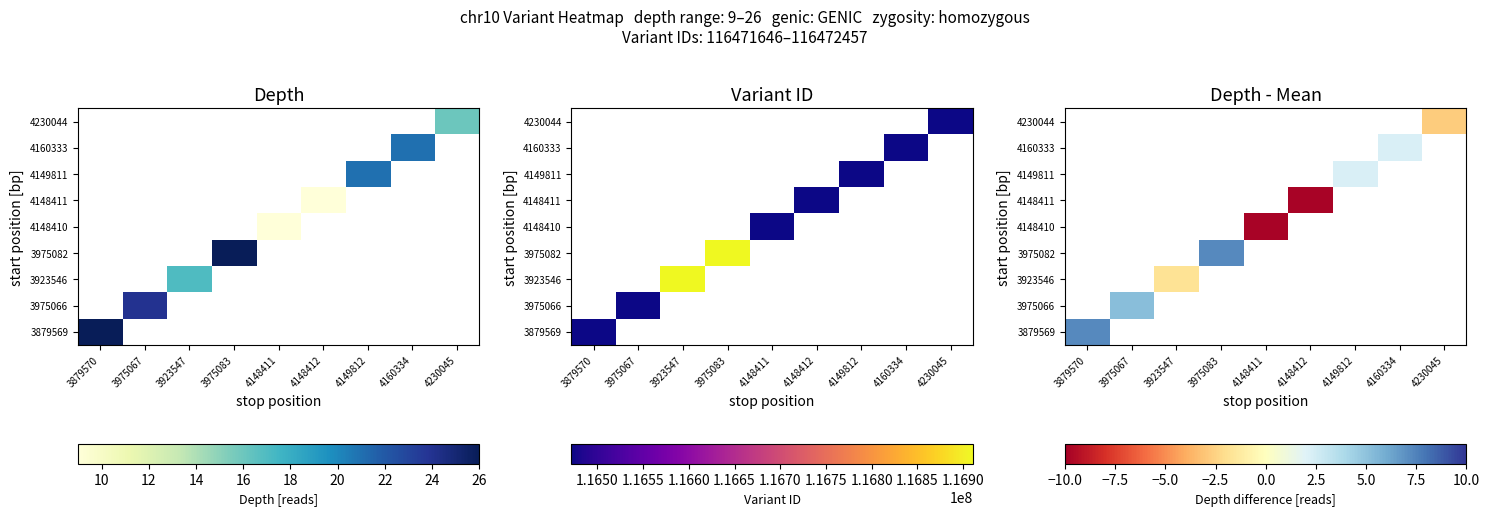

What is the maximum value shown in the chart?

7.2